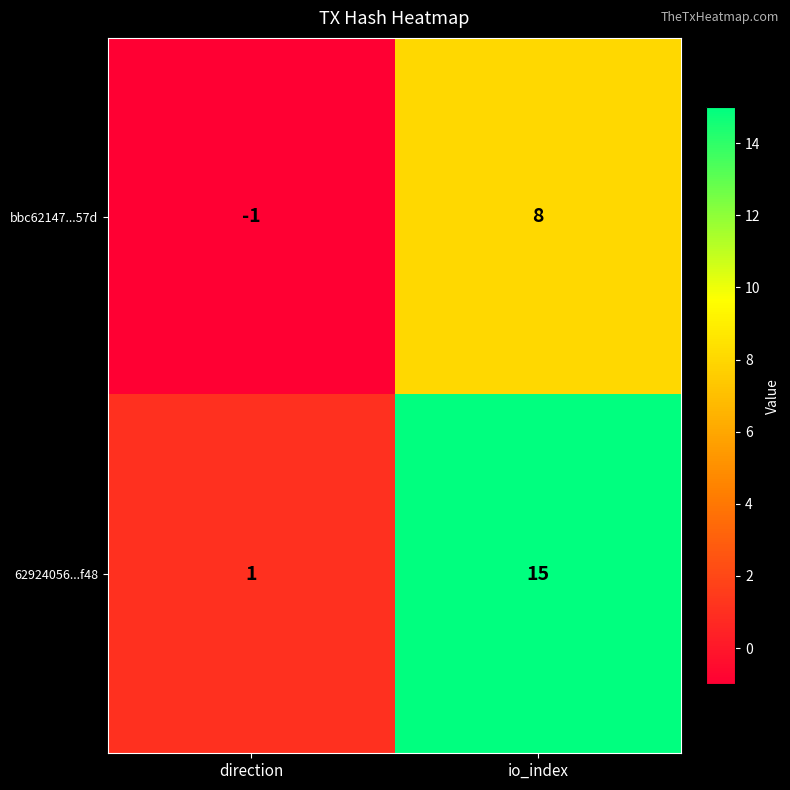

Reading right to left, extract all data points from this chart.

bbc62147...57d: 8	-1
62924056...f48: 15	1